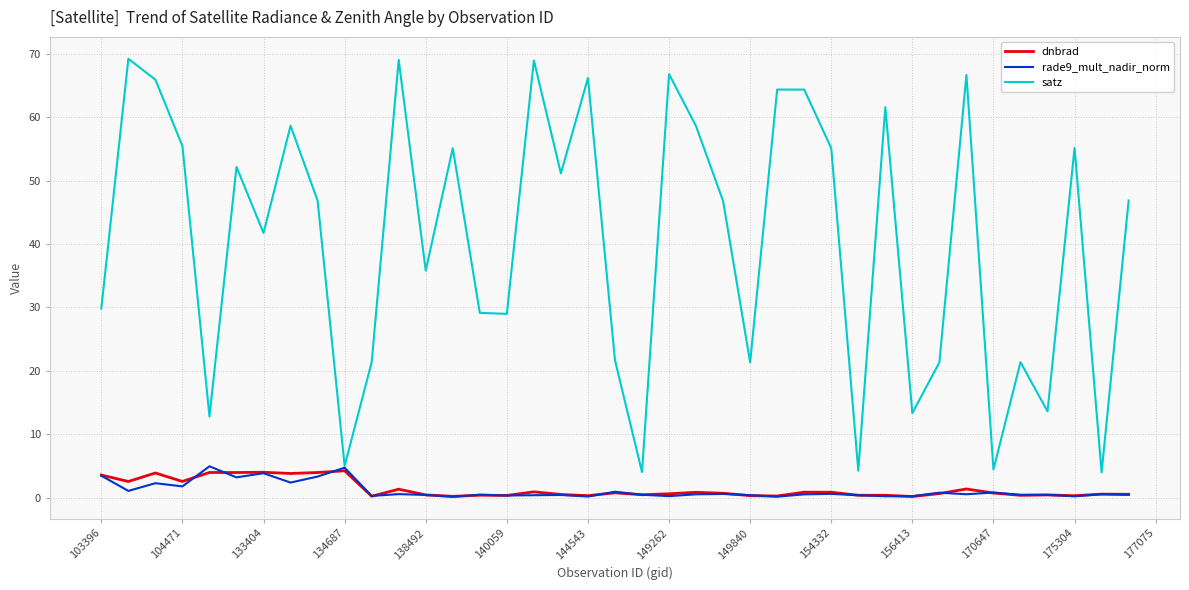

What is the highest value of the dnbrad series?

4.2